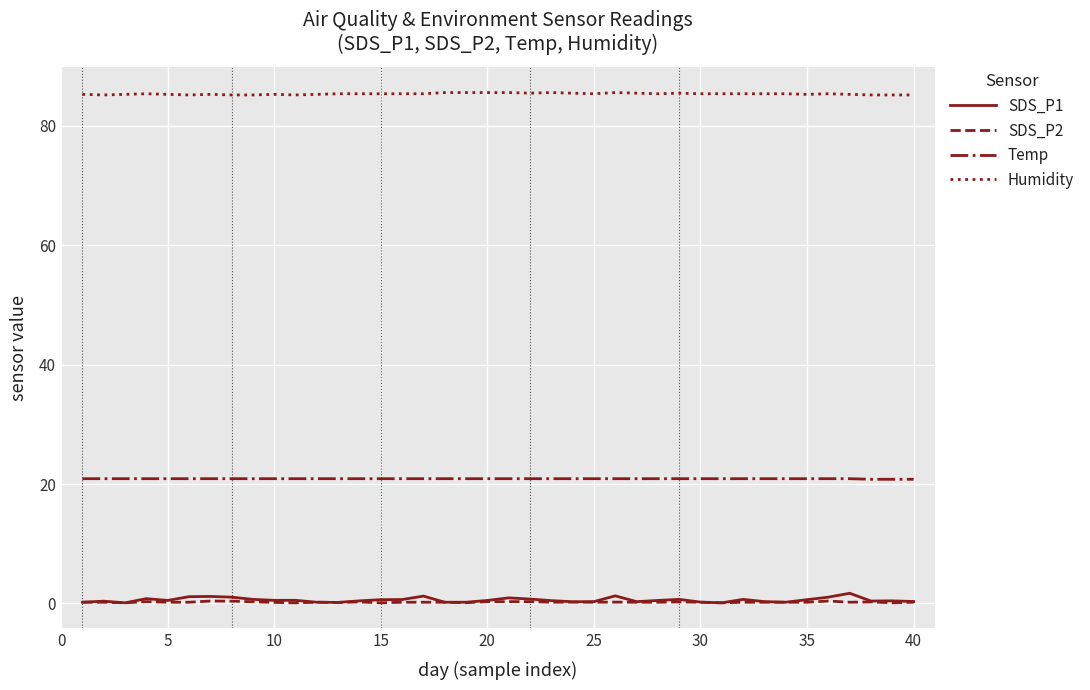

What is the lowest value of the Humidity series?

85.2